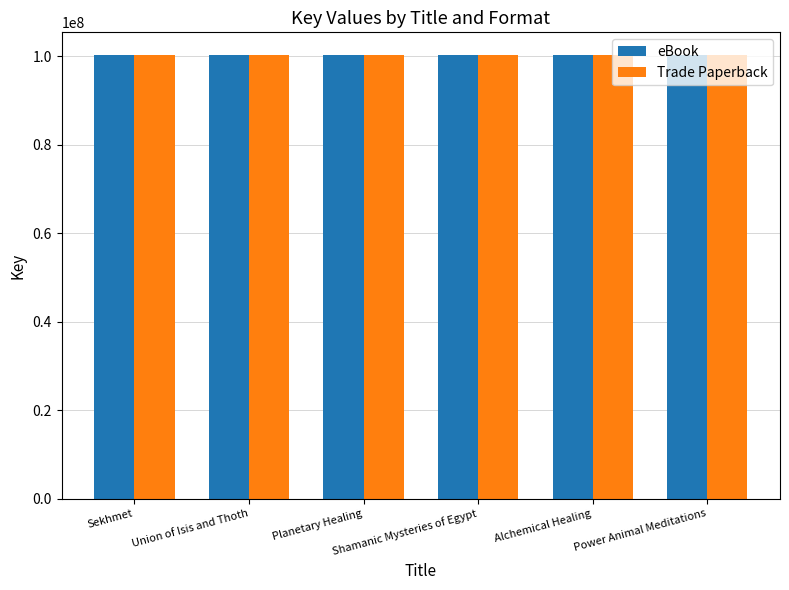

What is the total value across all series at Union of Isis and Thoth?

200871828